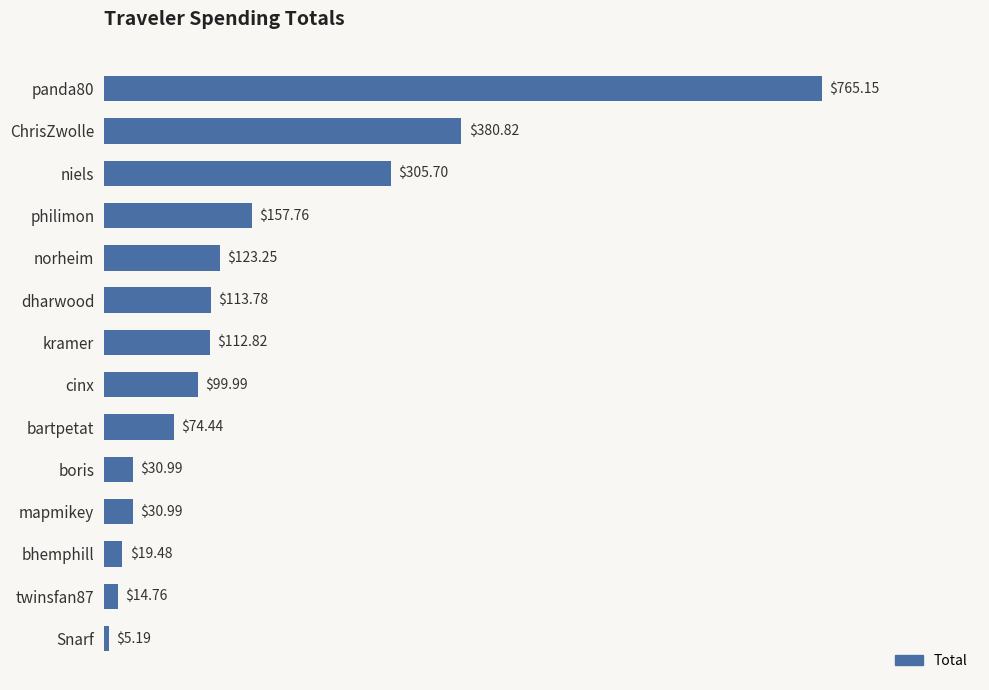

Where is the data nearest to the value 385?

ChrisZwolle